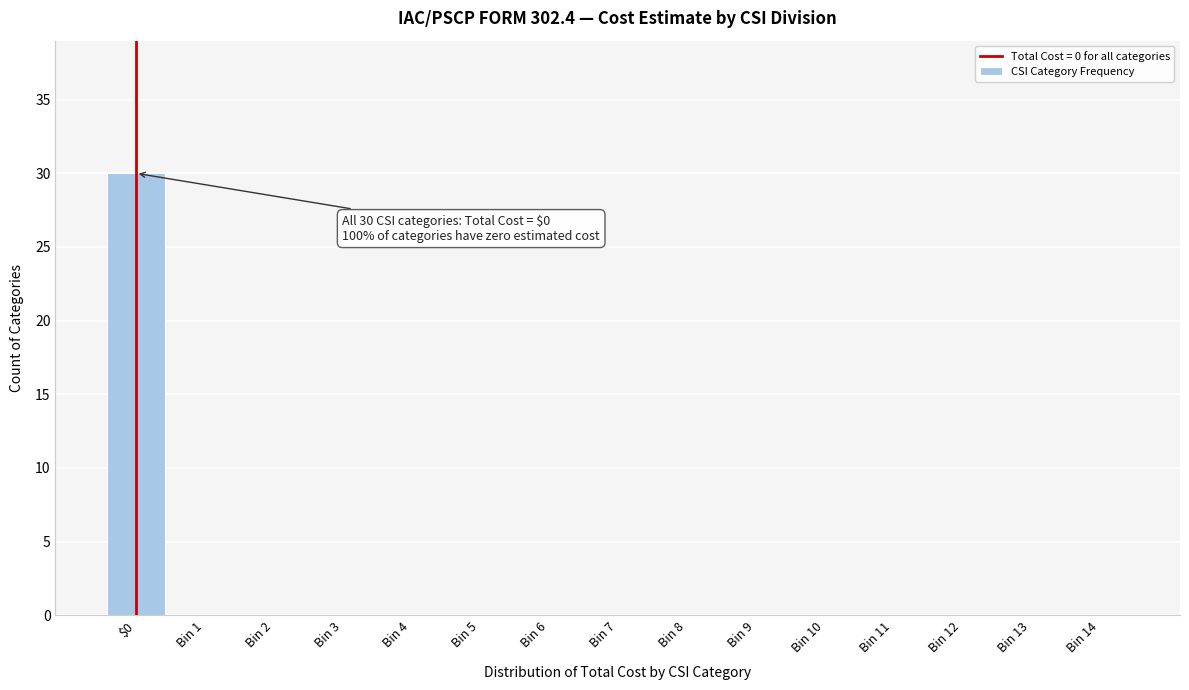

Reading left to right, list all the values displayed in this chart.

$0=30	Bin 1=0	Bin 2=0	Bin 3=0	Bin 4=0	Bin 5=0	Bin 6=0	Bin 7=0	Bin 8=0	Bin 9=0	Bin 10=0	Bin 11=0	Bin 12=0	Bin 13=0	Bin 14=0